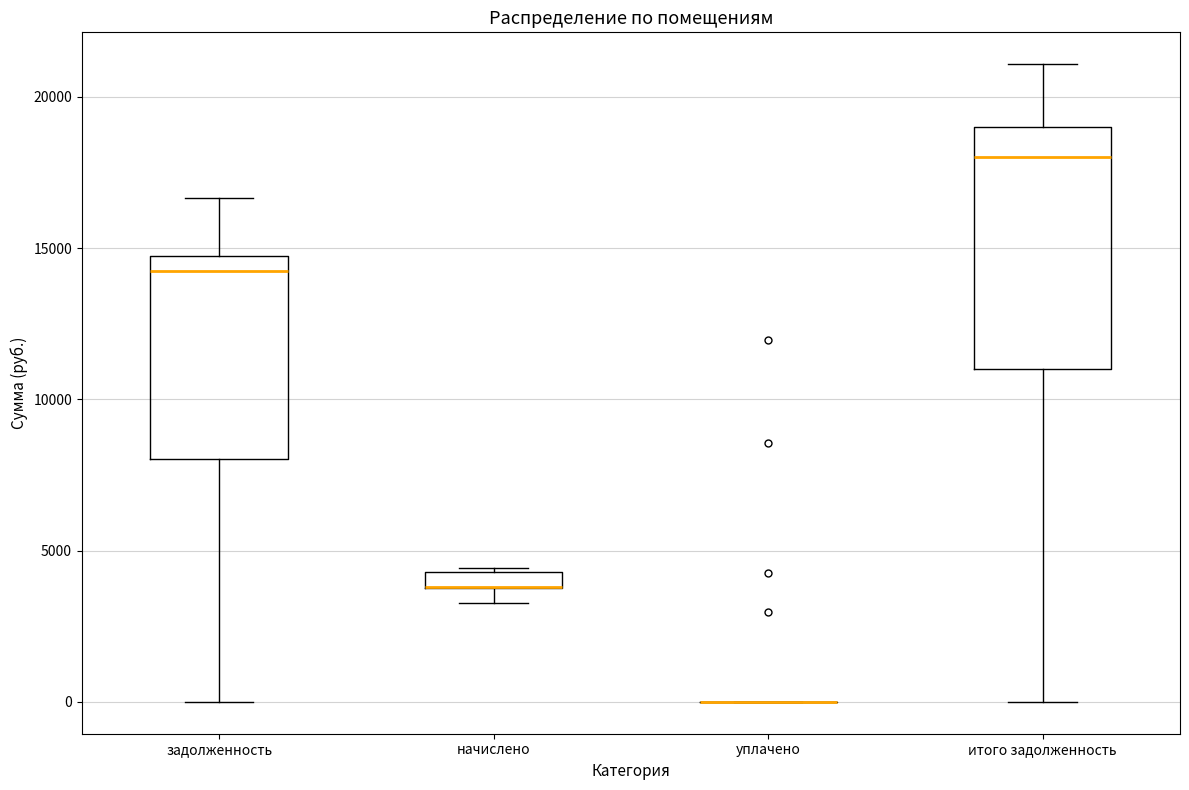

Which box is the tallest, from its lower edge to its upper edge?

итого задолженность